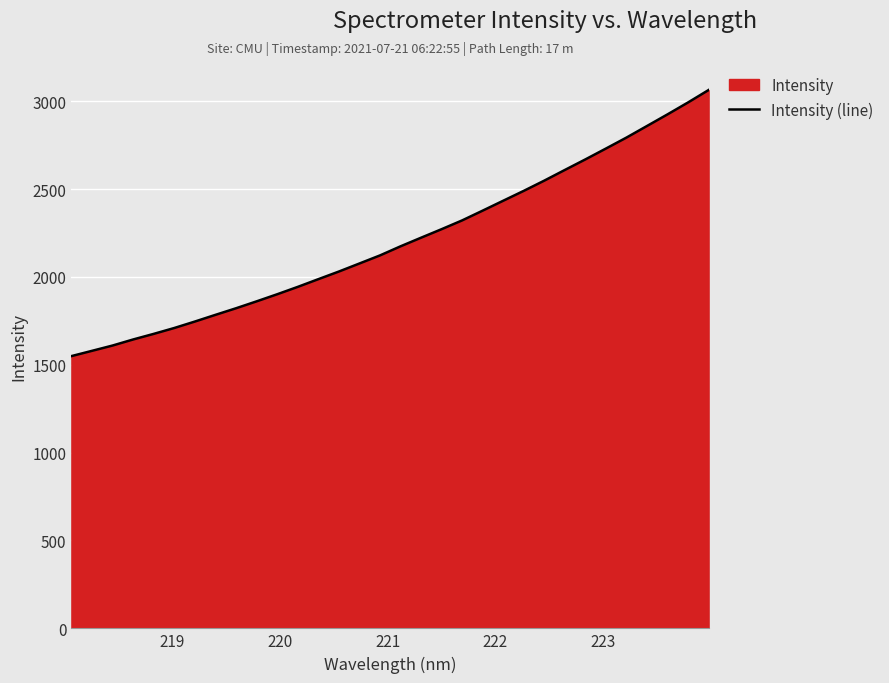

What is the smallest value displayed?

1549.3